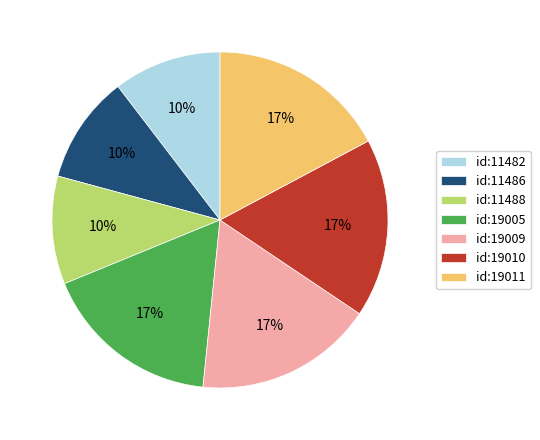

Is there any slice that represents more than half of the pie?

No